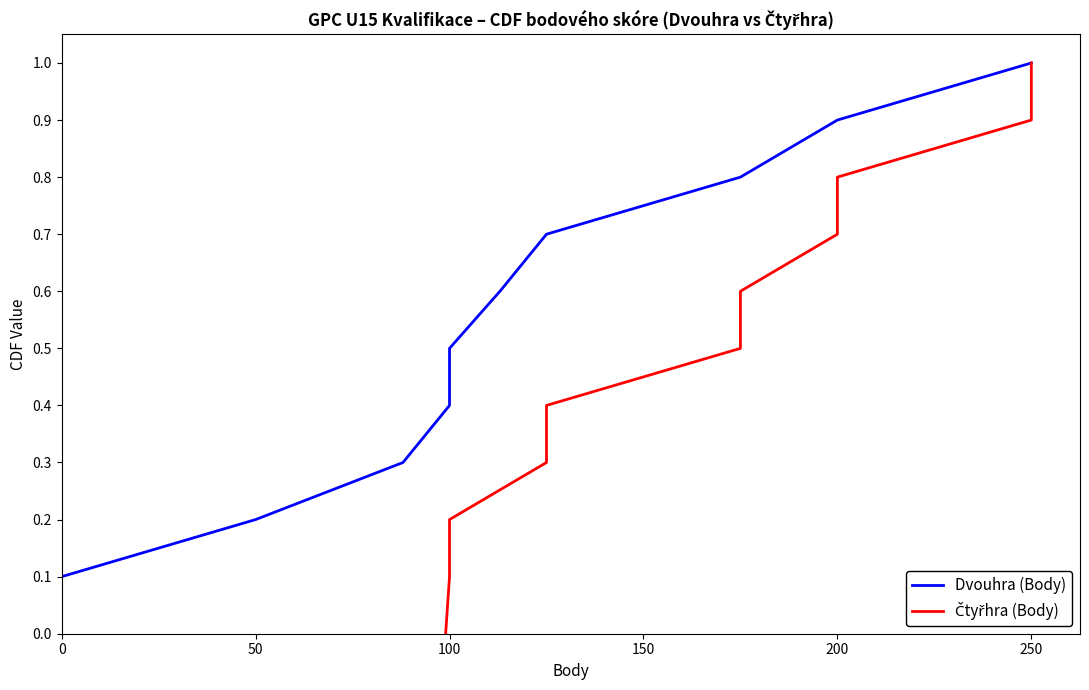

Is this an area chart (filled region under the line)?

No